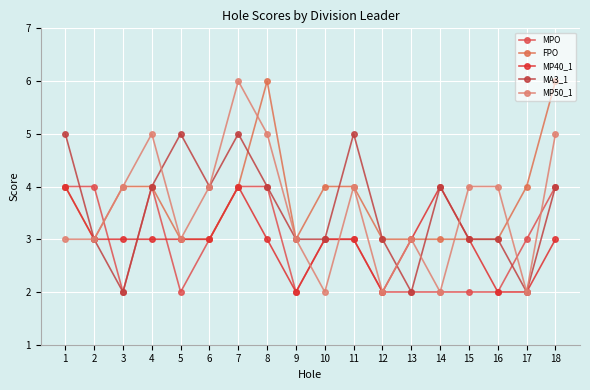

Where does the MPO series first go above 3?

1